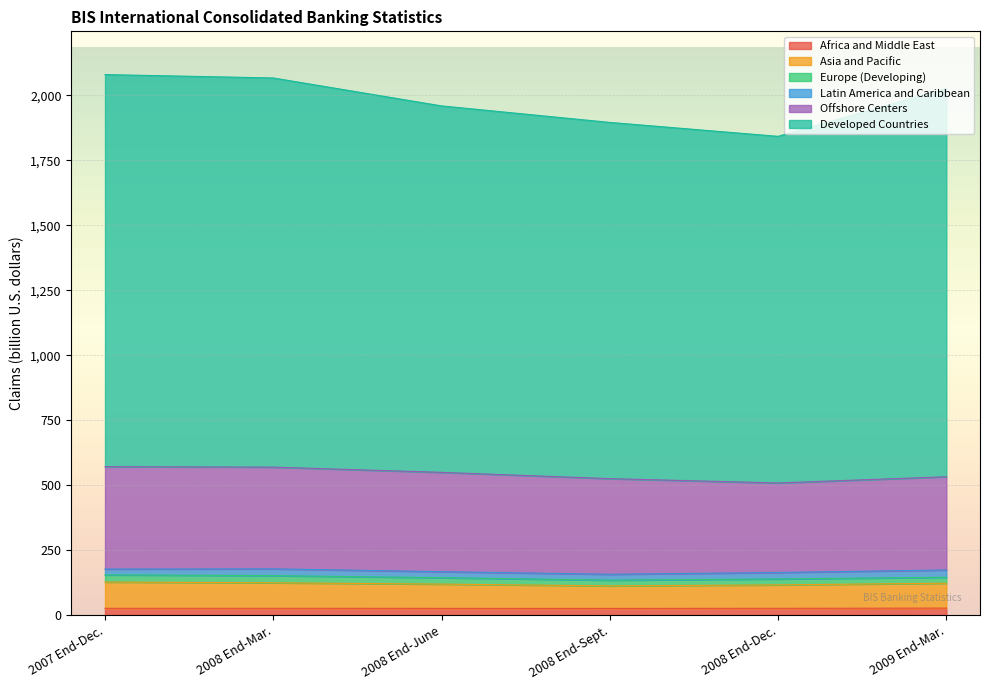

The Africa and Middle East series shows 25.8 at 2008 End-Dec.. True or false?

True